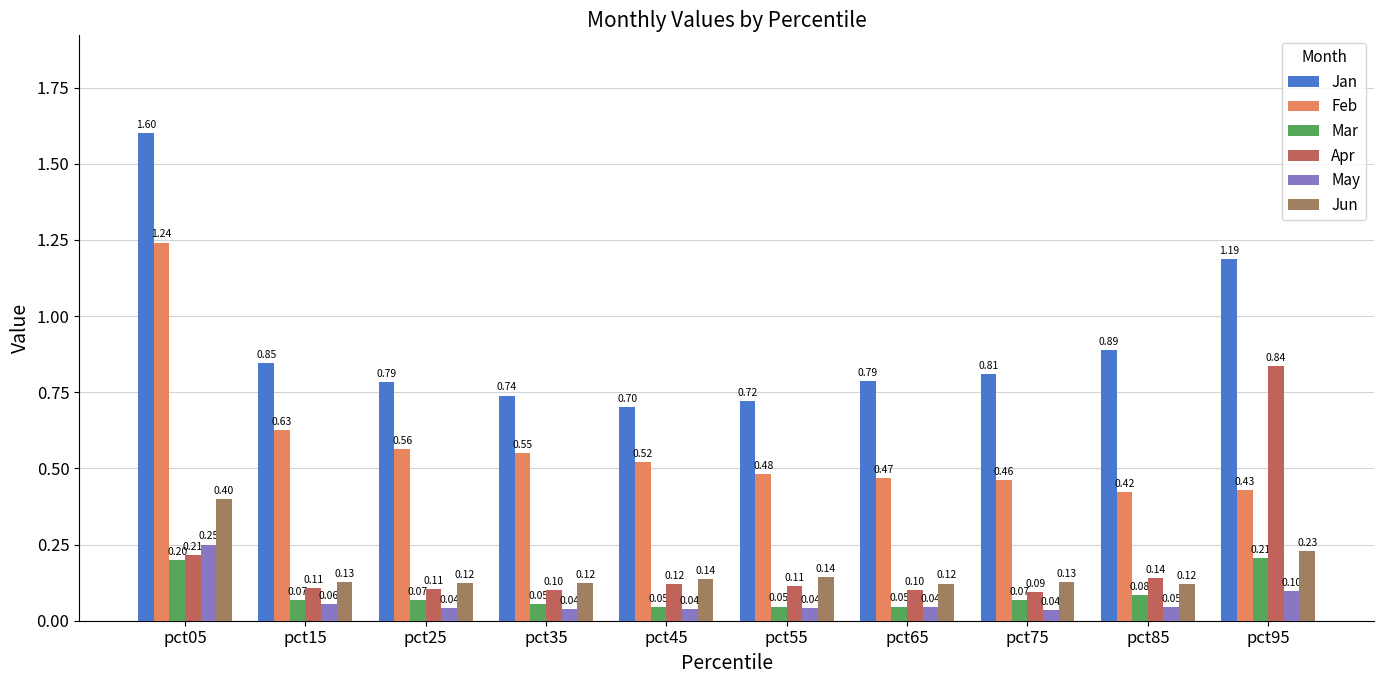

At pct45, list the series in order from largest to smallest.

Jan, Feb, Jun, Apr, Mar, May